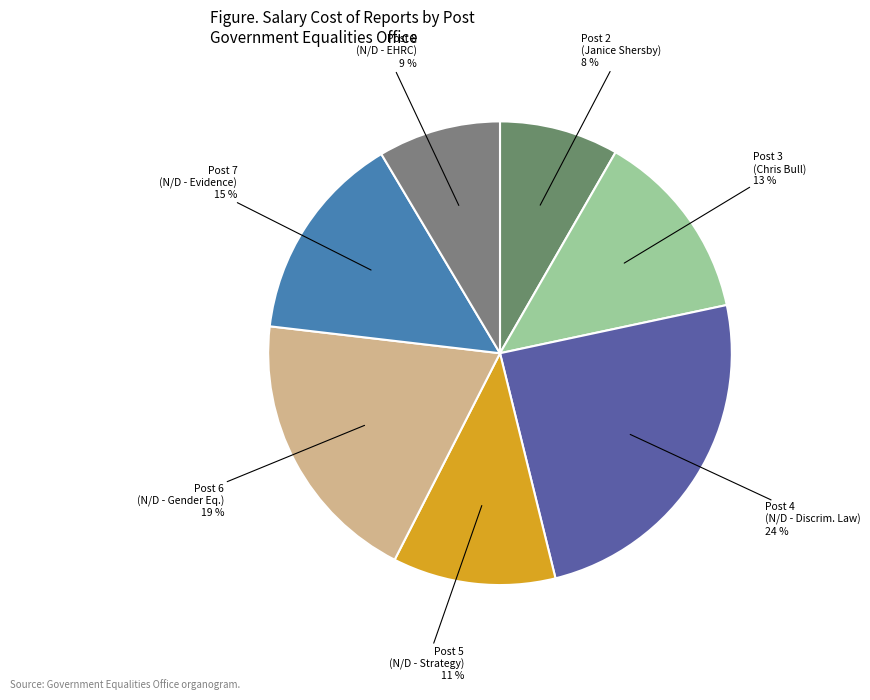

Is there a majority slice in this chart?

No